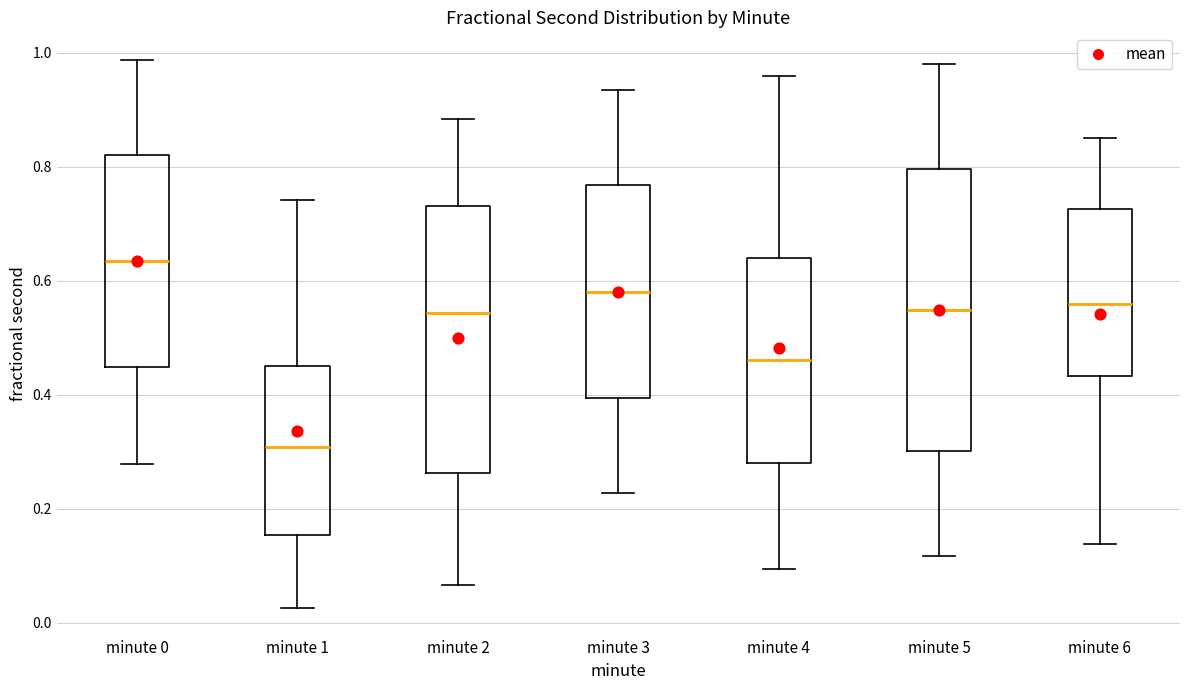

Reading left to right, transcribe this box plot: for each box, give where its median line is, the range the box spans, and where its two whiskers end, as read against the y-axis. The values are not printed on the chart, so give them approximately, as read against the axis.

minute 0: median 0.64, box 0.44 to 0.82, whiskers 0.28 to 0.98
minute 1: median 0.30, box 0.16 to 0.46, whiskers 0.02 to 0.74
minute 2: median 0.54, box 0.26 to 0.74, whiskers 0.06 to 0.88
minute 3: median 0.58, box 0.40 to 0.76, whiskers 0.22 to 0.94
minute 4: median 0.46, box 0.28 to 0.64, whiskers 0.10 to 0.96
minute 5: median 0.54, box 0.30 to 0.80, whiskers 0.12 to 0.98
minute 6: median 0.56, box 0.44 to 0.72, whiskers 0.14 to 0.84